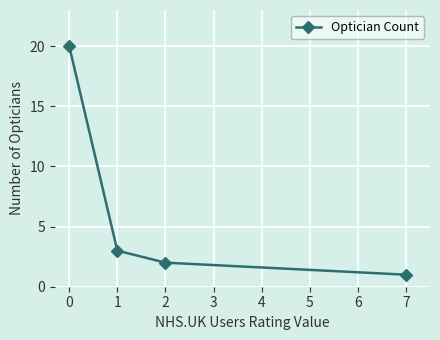

Reading right to left, extract all data points from this chart.

1	2	3	20